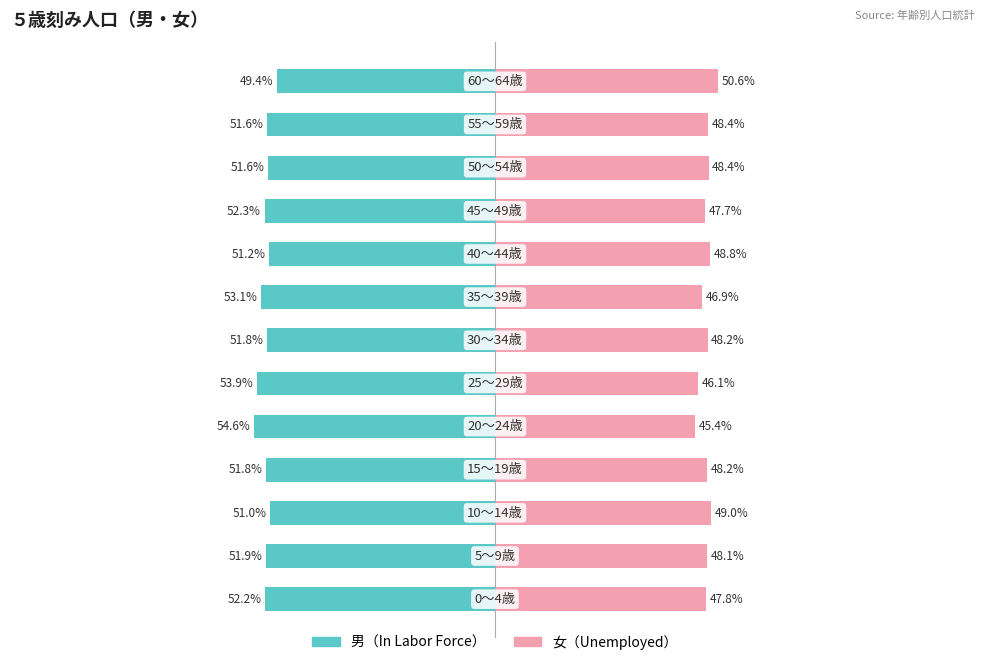

Is it true that 男（In Labor Force） equals -67.5 at 1?

False